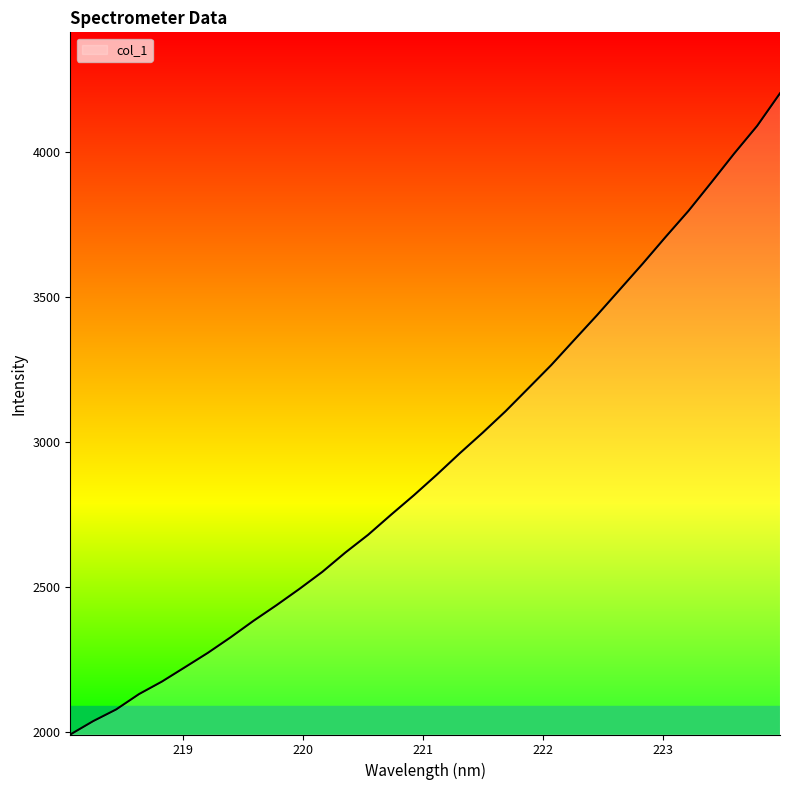

What is the smallest value displayed?

1992.9